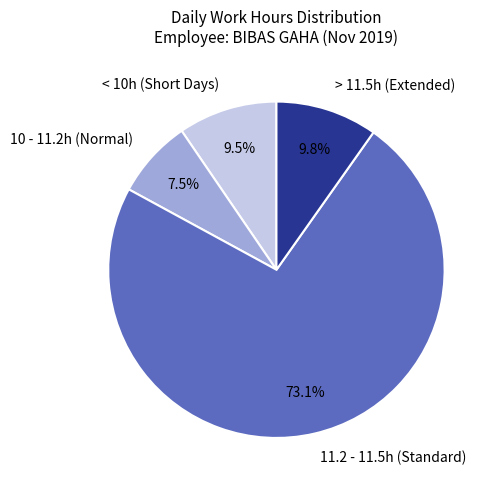

What is the majority slice?

11.2 - 11.5h (Standard)